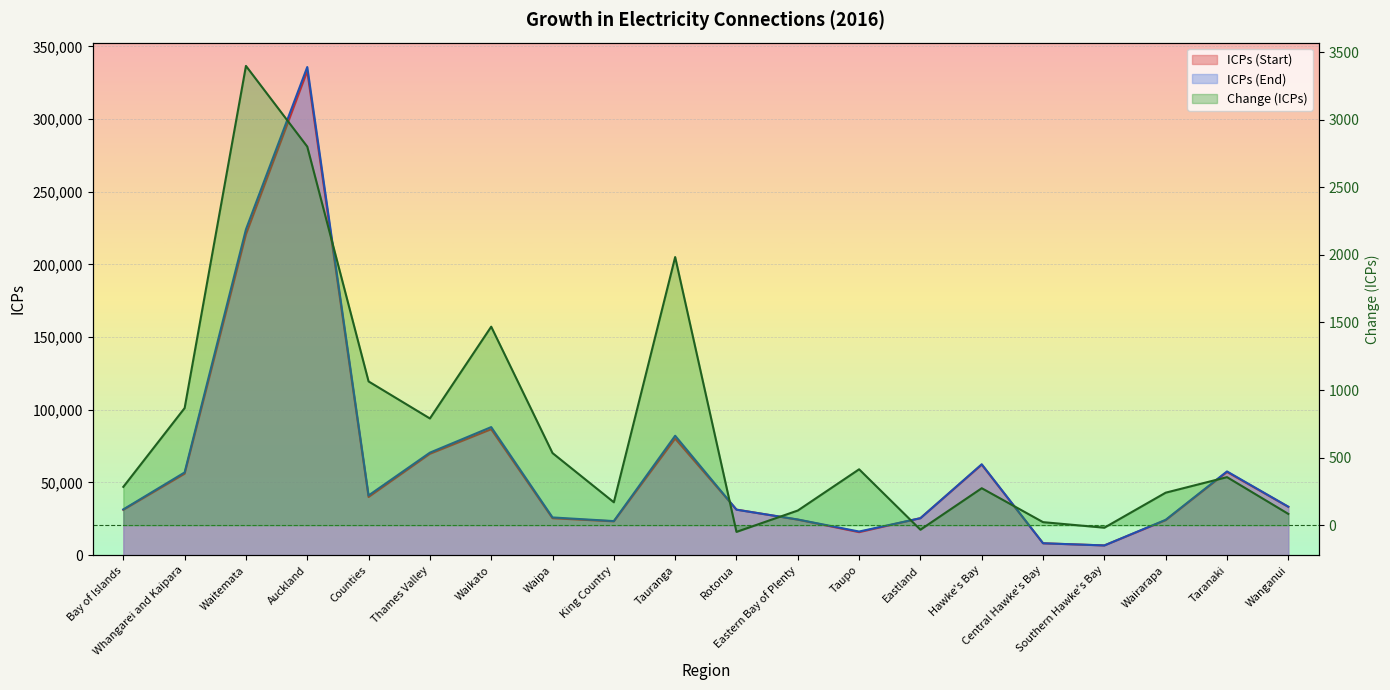

What is the difference between the second highest and minimum values in the Change (ICPs) series?

2850